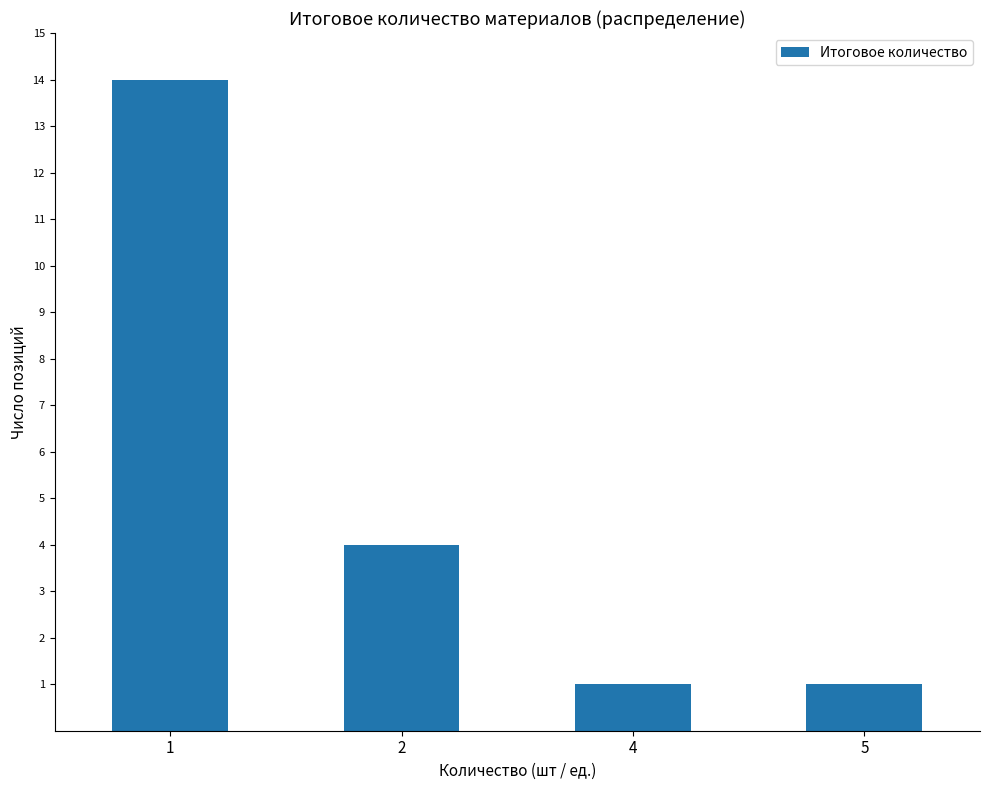

What is the approximate value at 5?

1